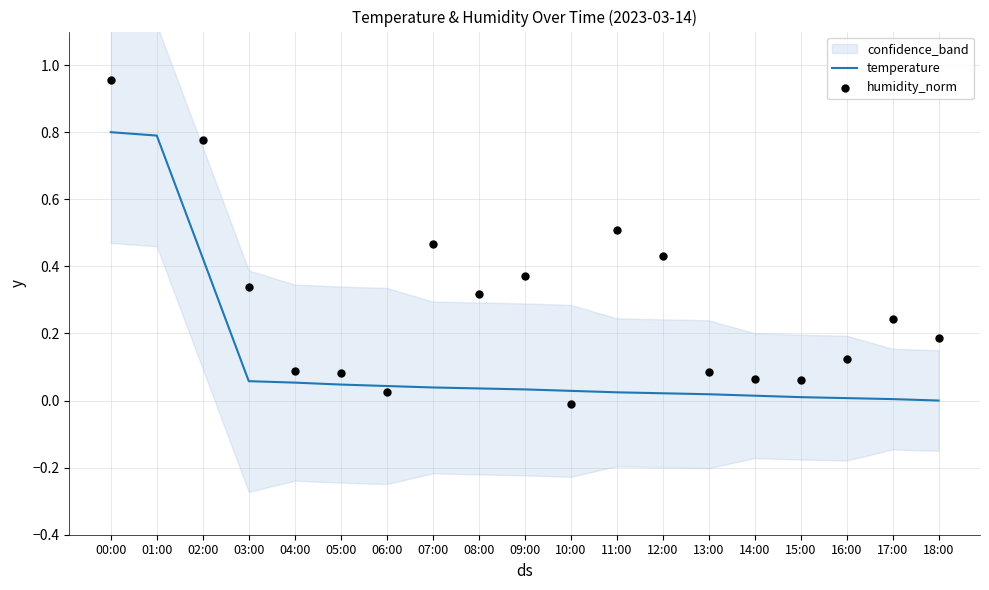

Which series reaches the minimum Y coordinate?

humidity_norm